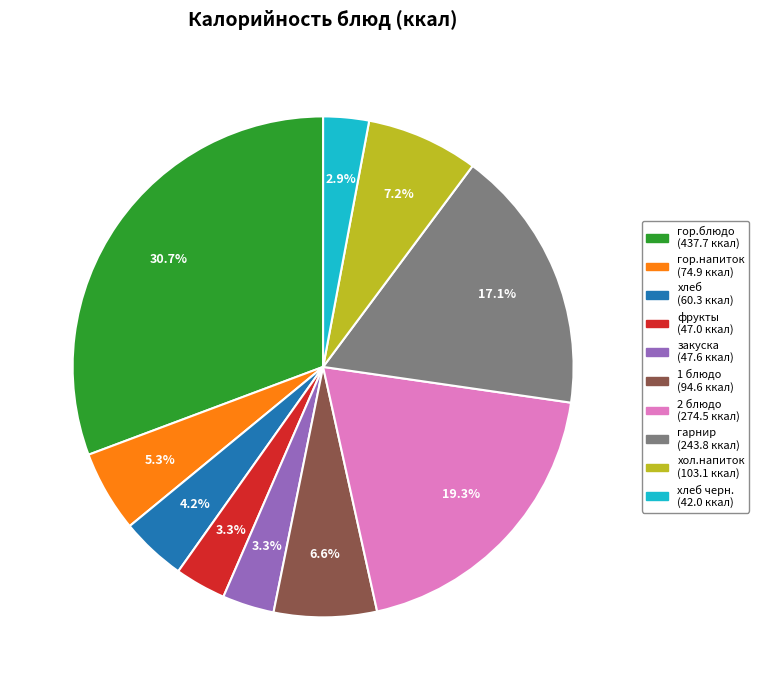

Is there any slice that represents more than half of the pie?

No